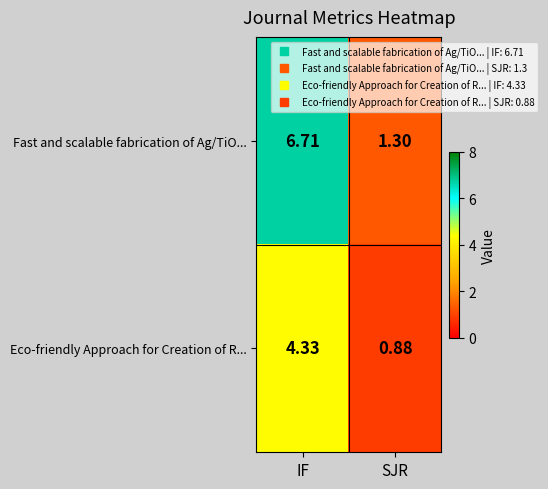

Which series changed the most between IF and SJR?

Fast and scalable fabrication of Ag/TiO...